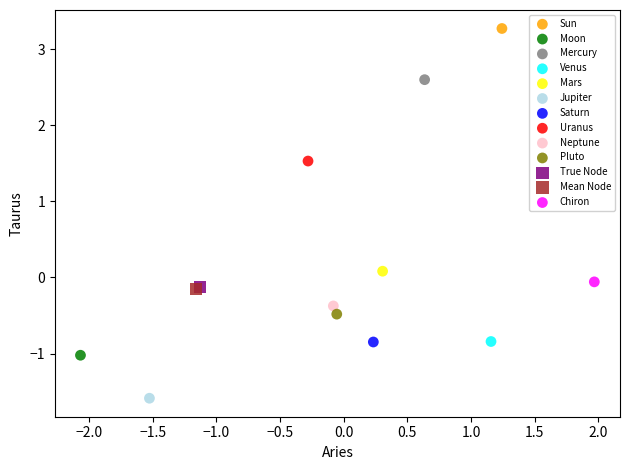

Which series contains the highest Y value?

Sun